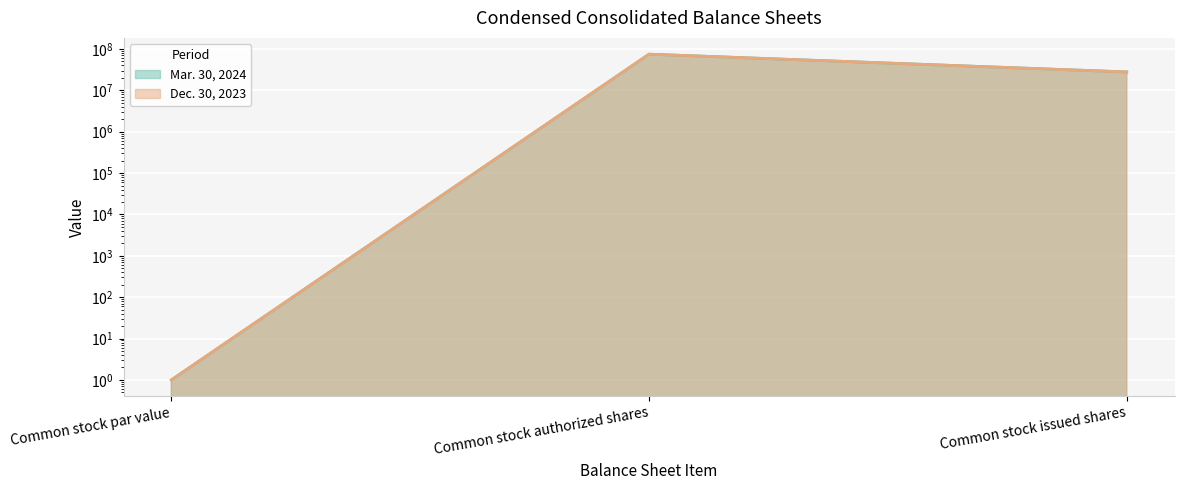

How many series are shown in this chart?

2